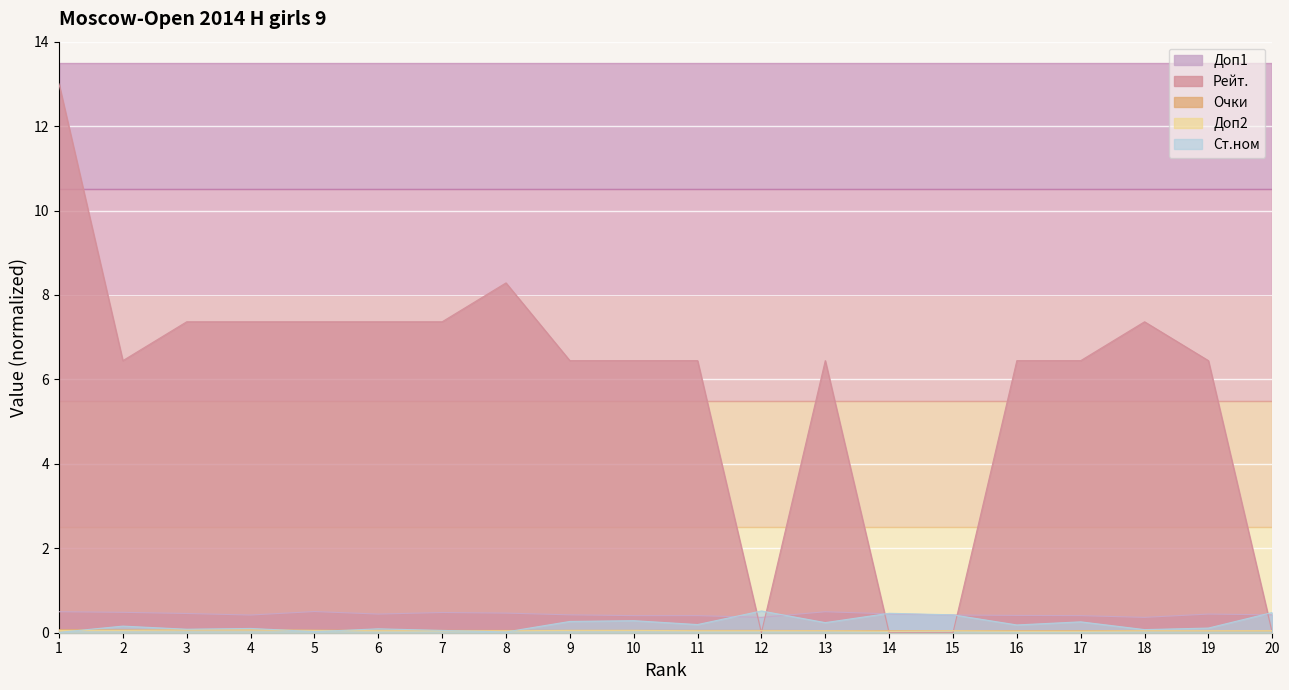

How many series are shown in this chart?

5